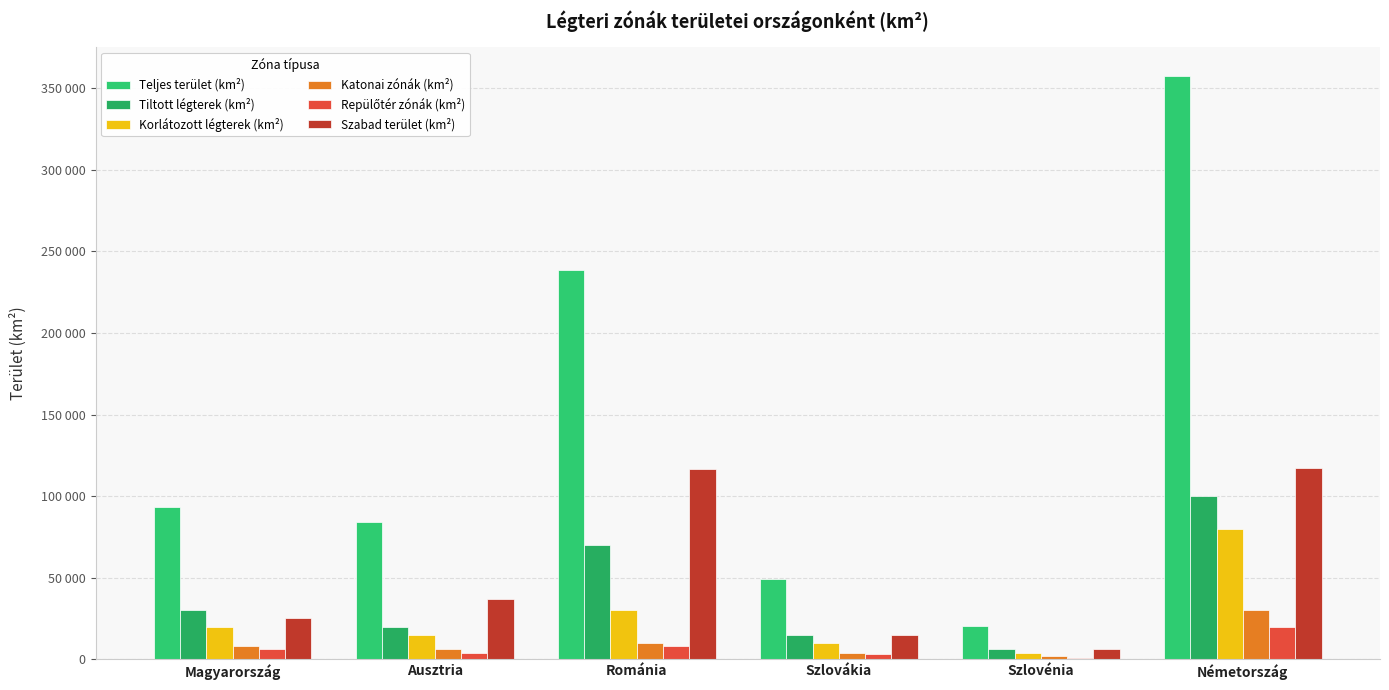

Are the bars grouped side by side (vs. stacked)?

Yes